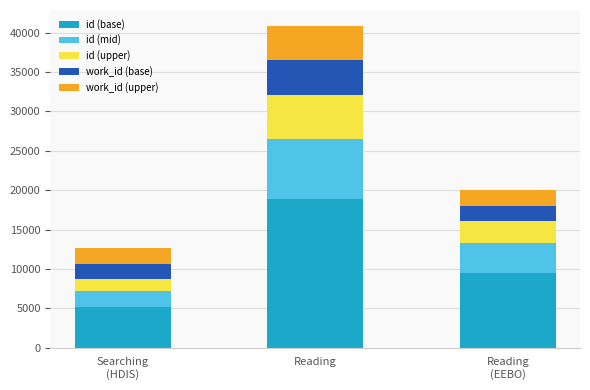

What is the highest value of the id (base) series?

18906.5